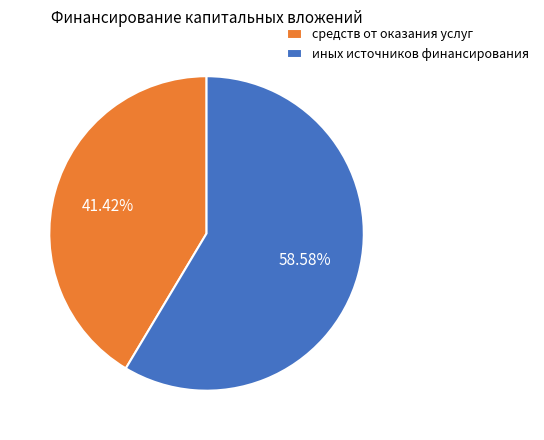

Count the number of slices in the pie.

2